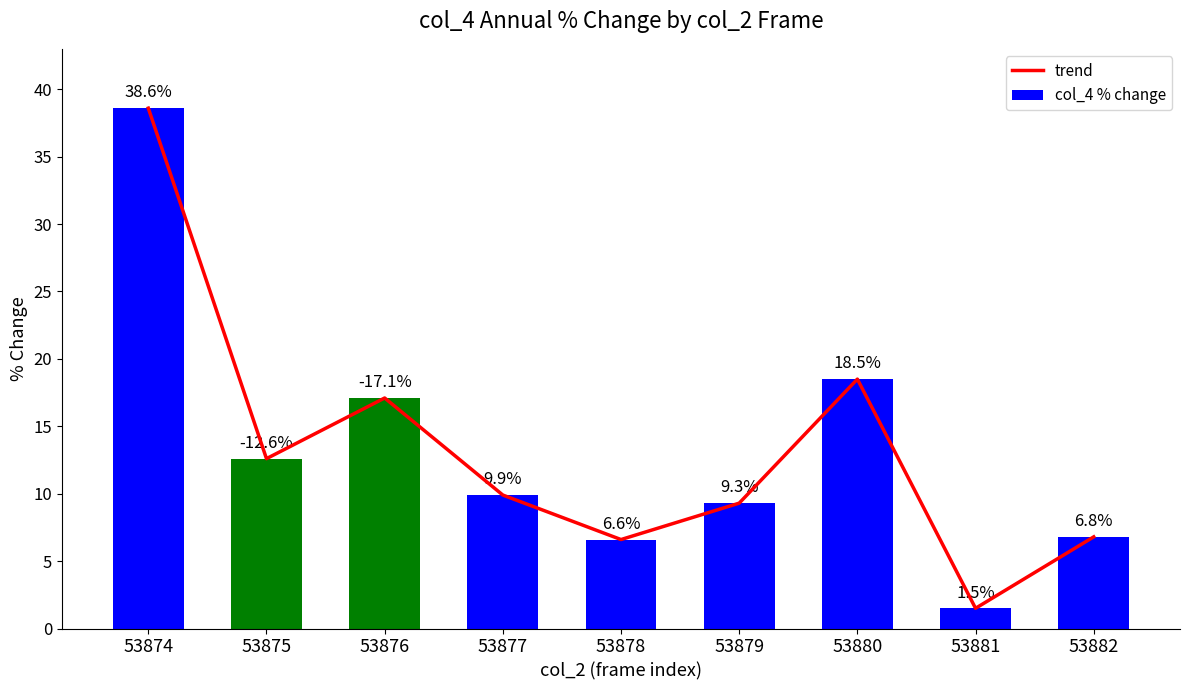

Which series has the largest total across all categories?

trend